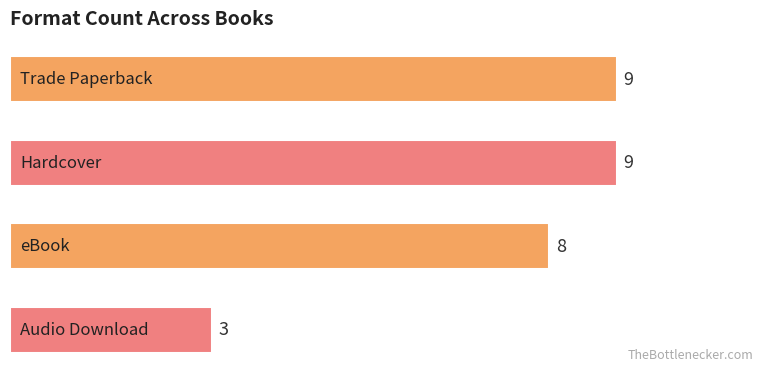

How many values are between 8 and 9?

3